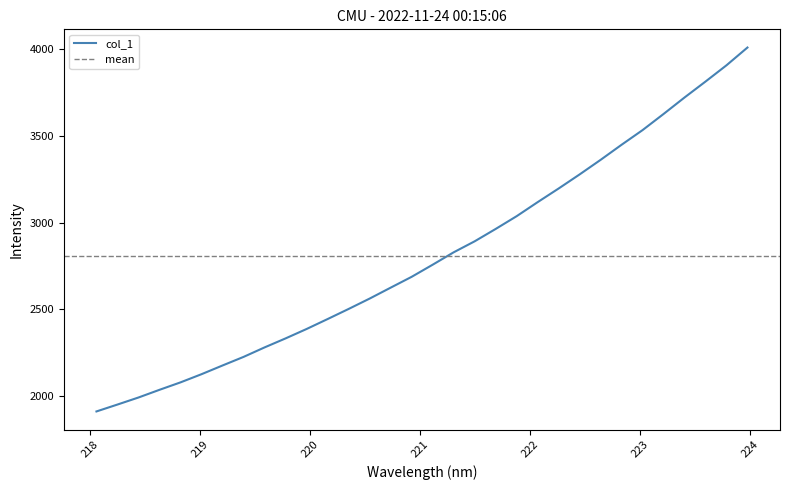

The value at 218.0596 is 584.0. True or false?

False